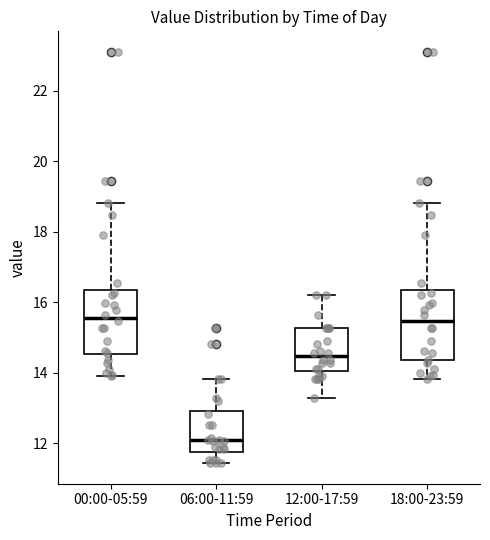

Where does the upper whisker of the box for 12:00-17:59 end on the y-axis? The values are not printed on the chart, so give them approximately, as read against the axis.

16.2